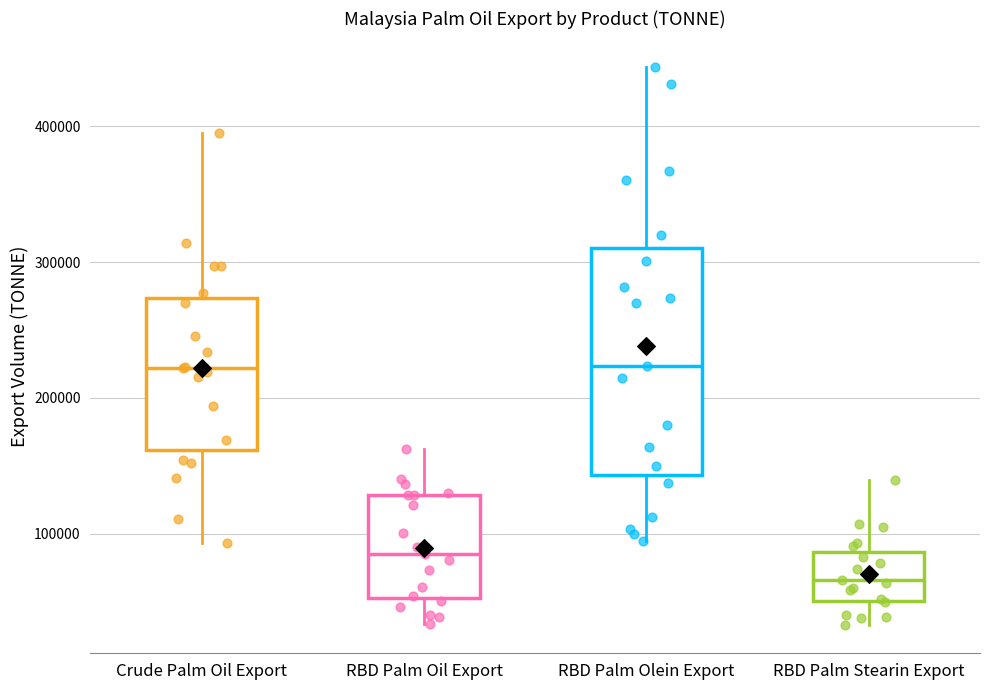

Where is the lower edge of the box for RBD Palm Olein Export on the y-axis? The values are not printed on the chart, so give them approximately, as read against the axis.

140000